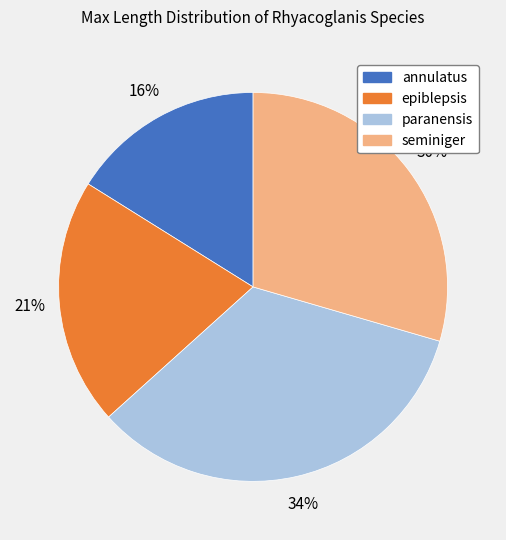

How many slices are in this pie chart?

4